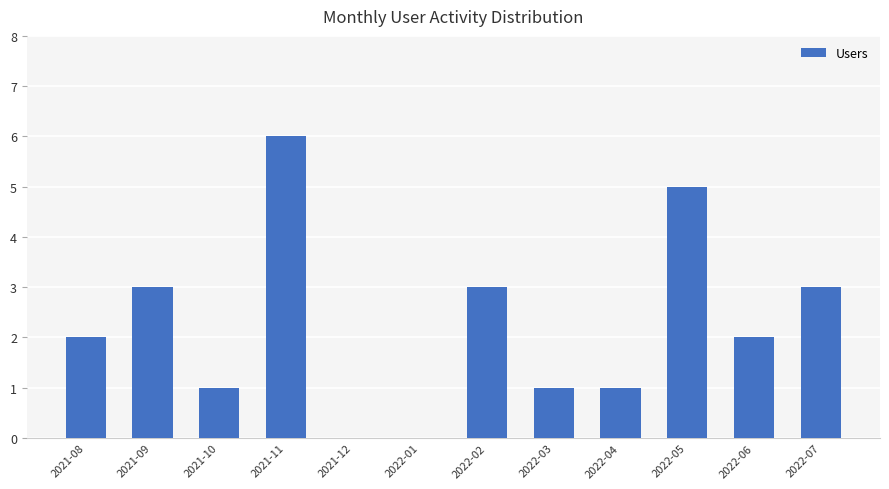

What is the ratio of the value at 2022-02 to the value at 2022-07?

1.0